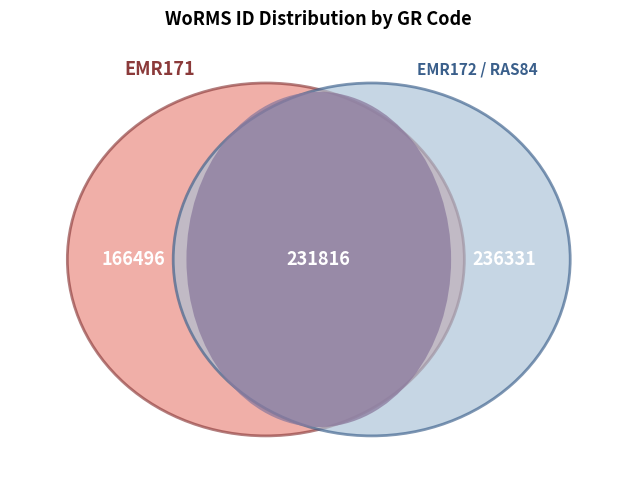

Which slice is the largest?

RAS84